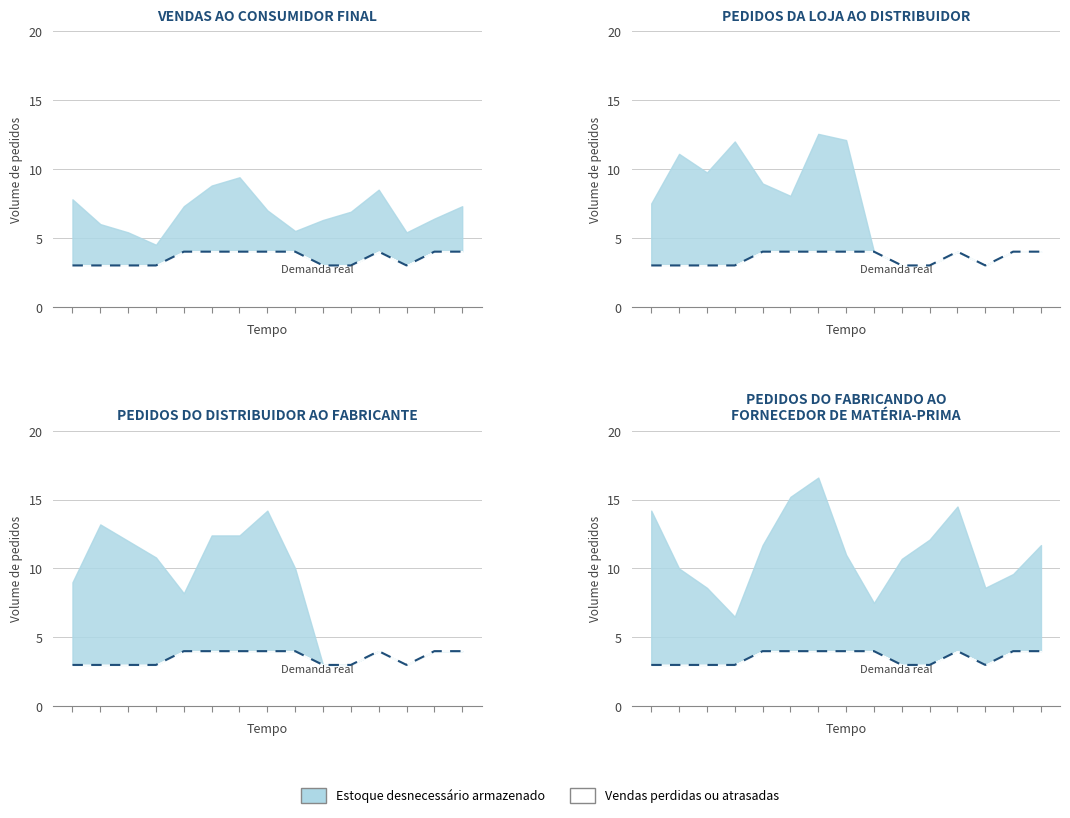

What is the value of the 2nd point from the left?

3